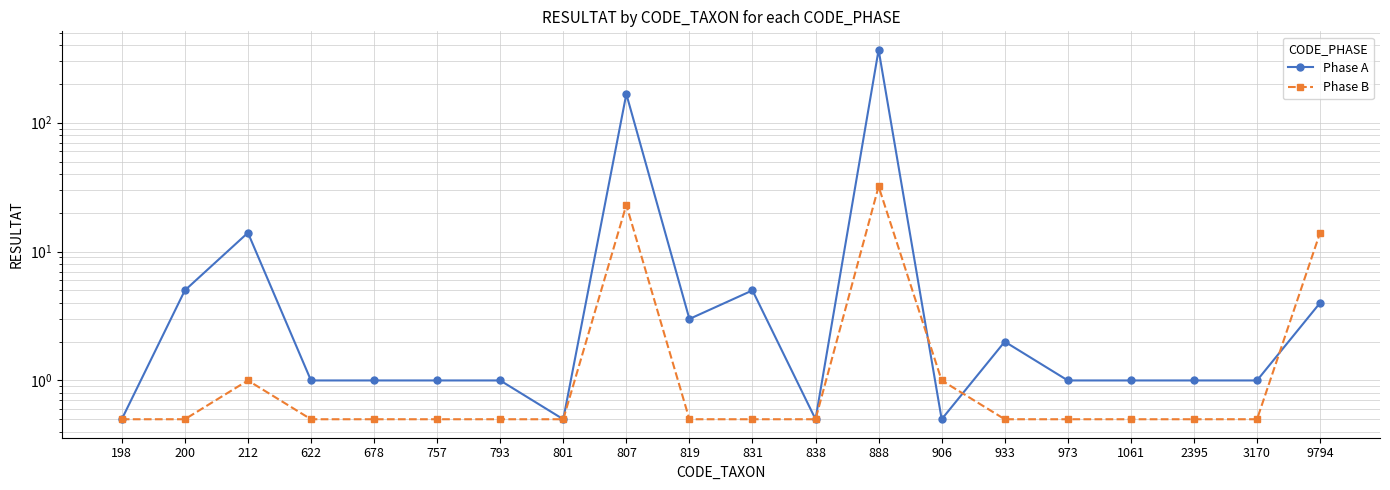

Which series ends up on top after the final intersection of Phase B and Phase A?

Phase B